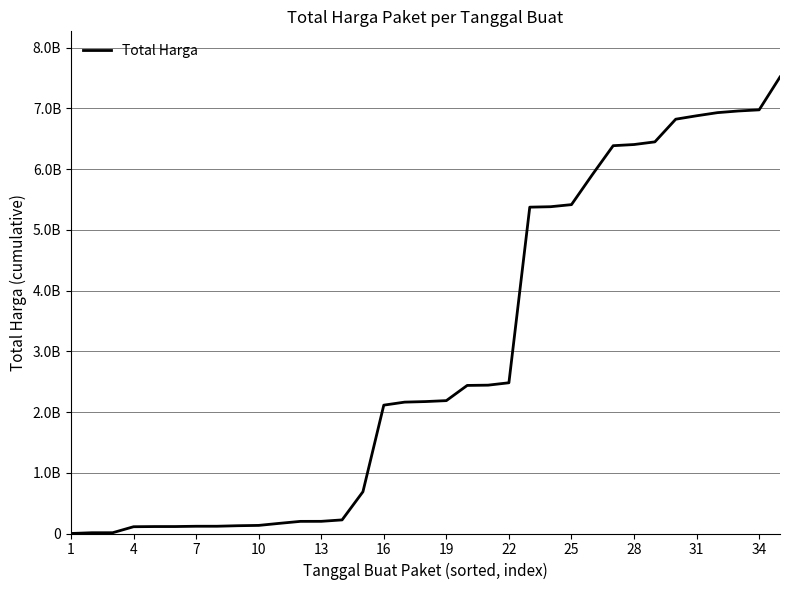

Does the chart display data point markers on the line(s)?

No